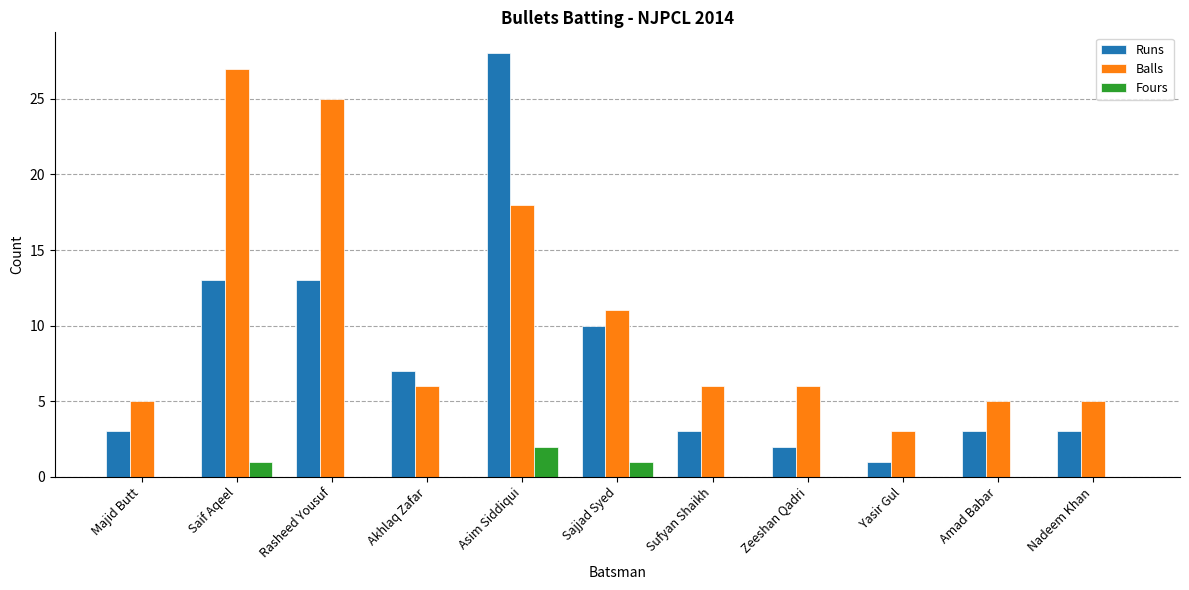

What is the sum of all Balls values?

117